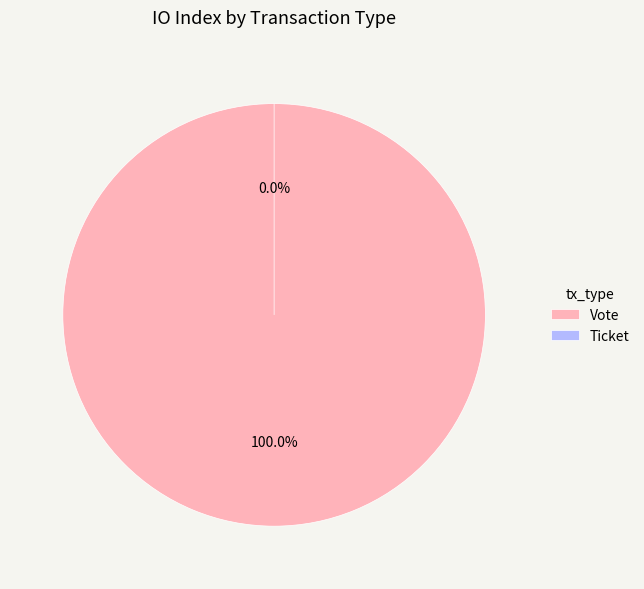

To the nearest percent, what is the average slice percentage?

50%